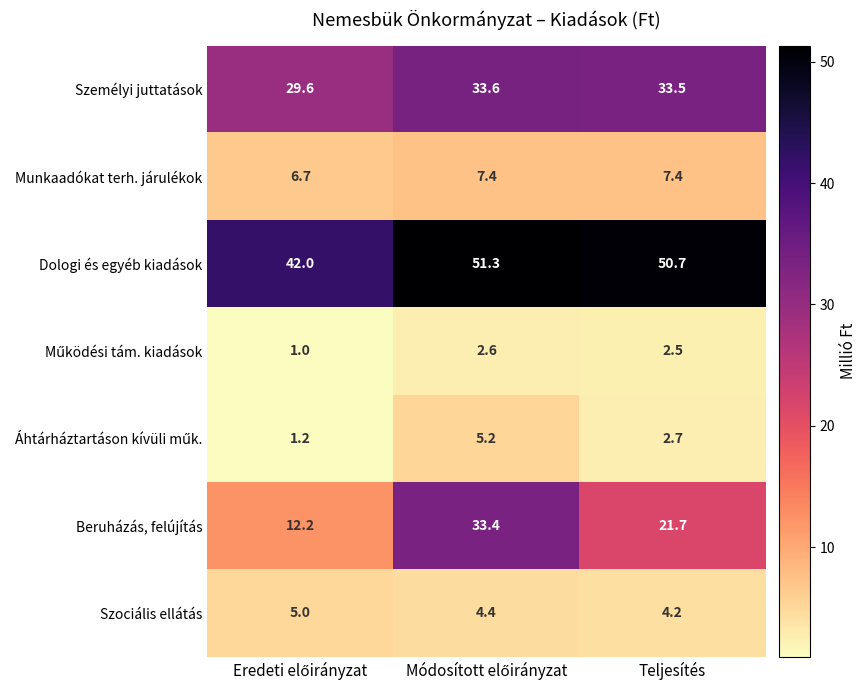

The value of Személyi juttatások at Teljesítés is 33.5. True or false?

True